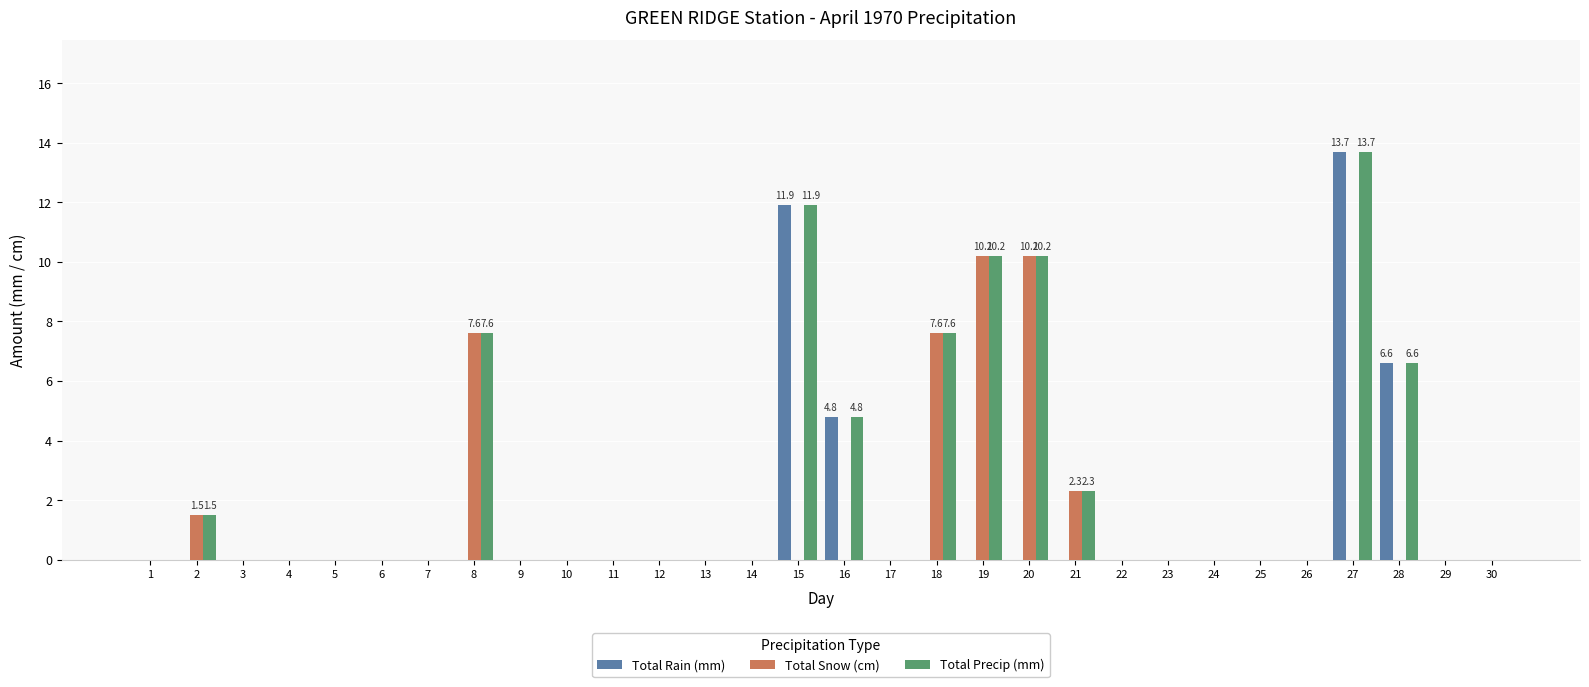

At which category is the sum across all series the highest?

27